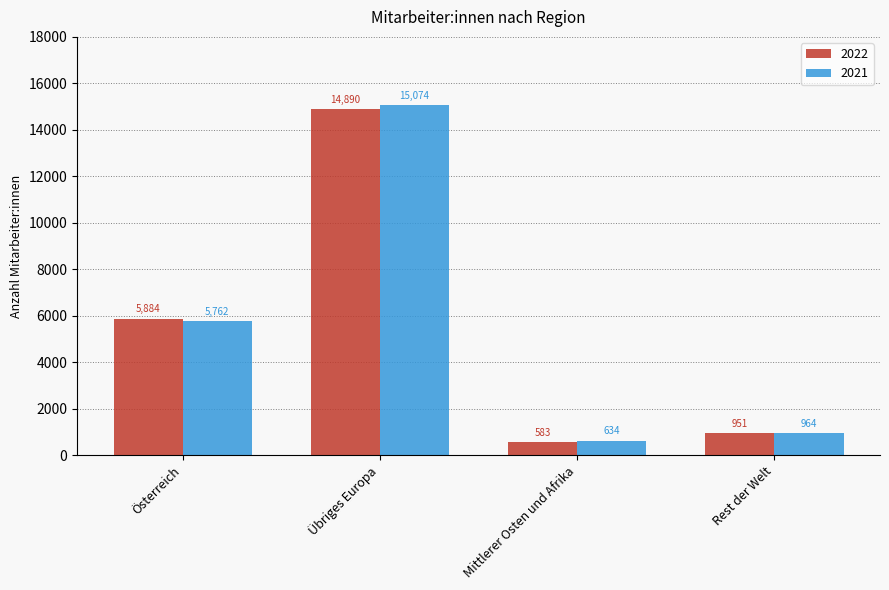

What is the minimum value shown in the chart?

583